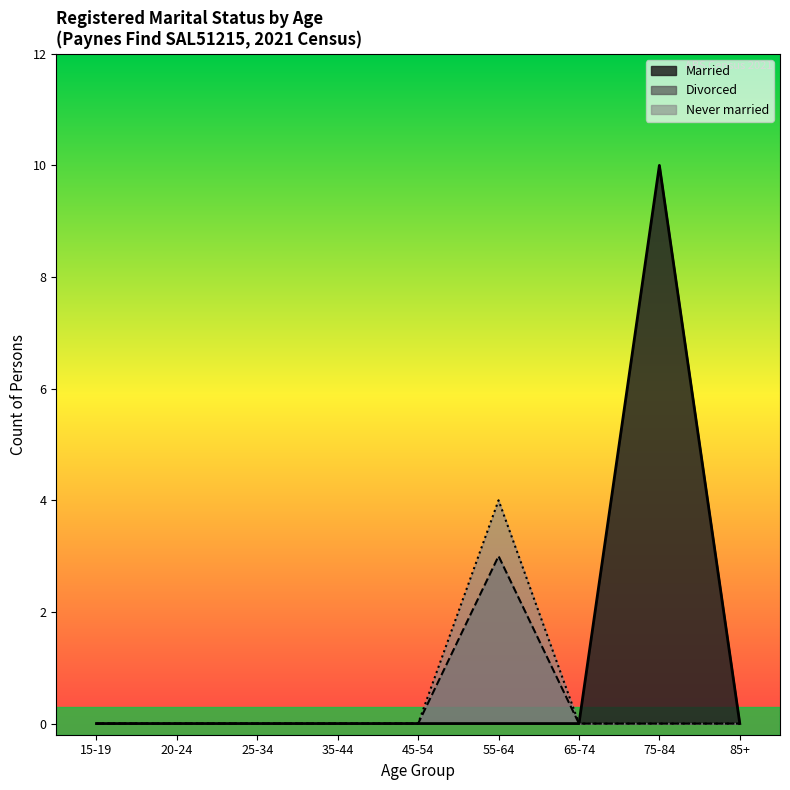

The Never married series shows 2 at 15-19 years. True or false?

False